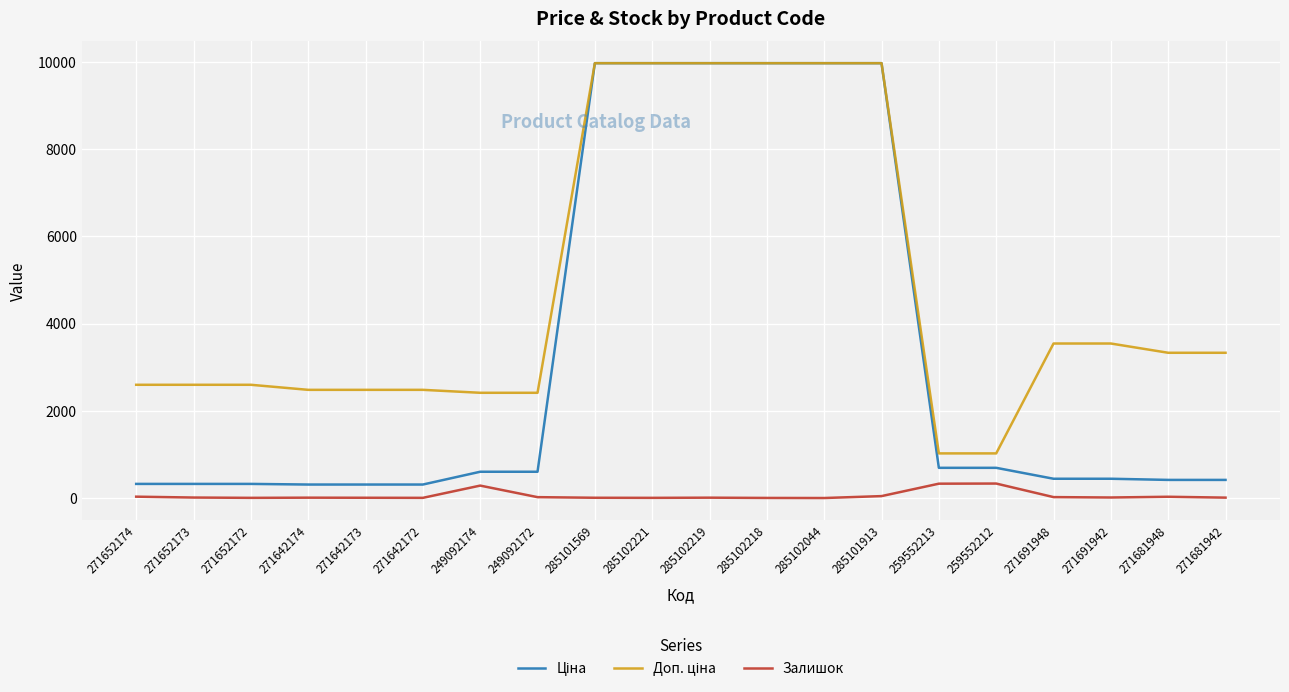

Is this an area chart (filled region under the line)?

No